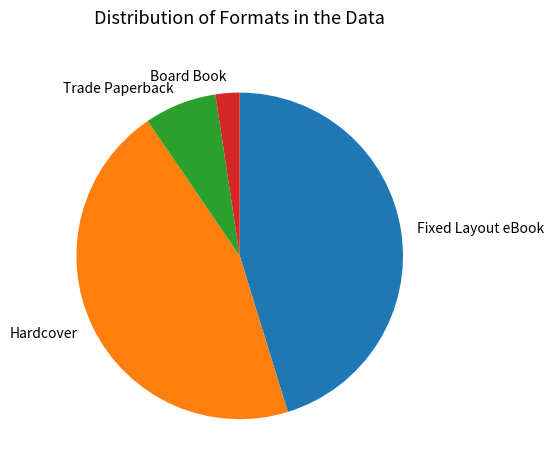

Does Trade Paperback represent more than half of the total?

No